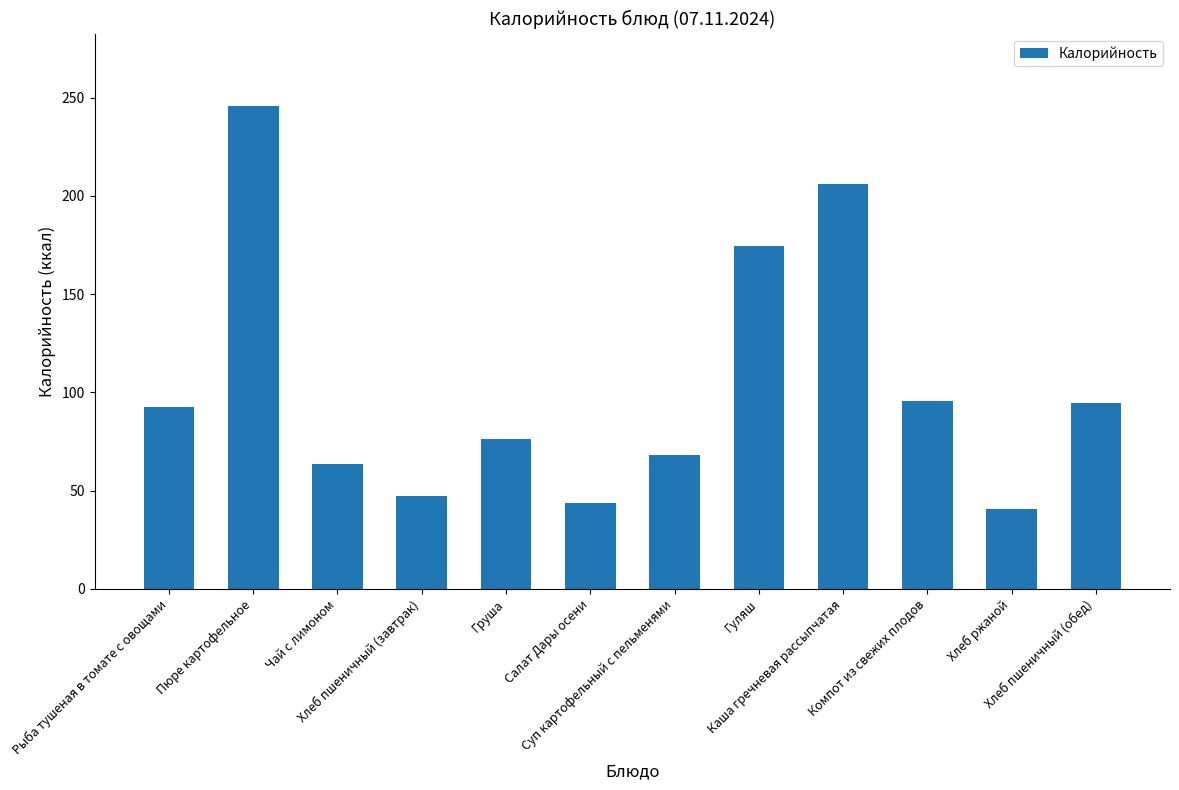

The value at Рыба тушеная в томате с овощами is 92.5. True or false?

True